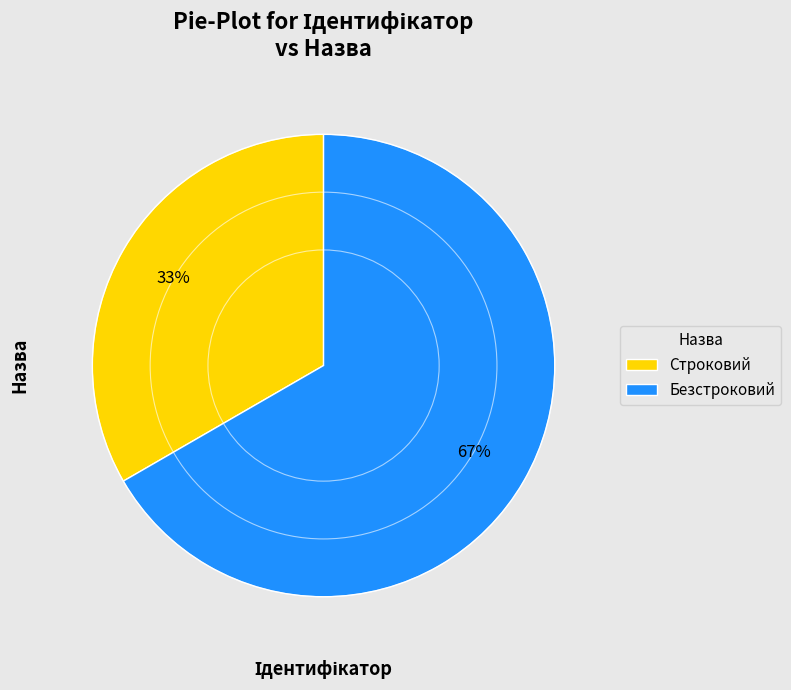

True or false: Строковий accounts for 33% of the total.

True